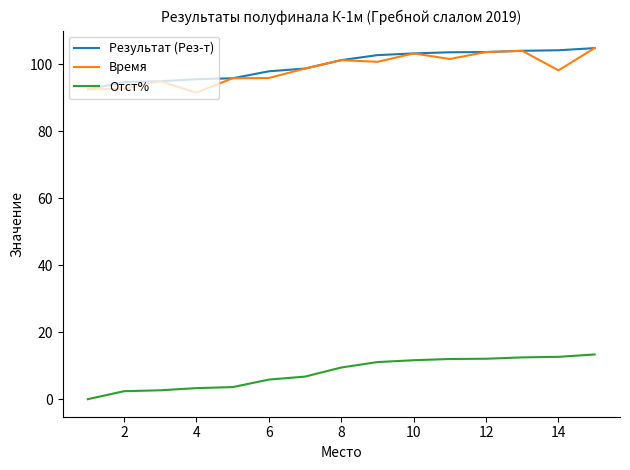

True or false: Результат (Рез-т) and Отст% intersect in this chart.

False